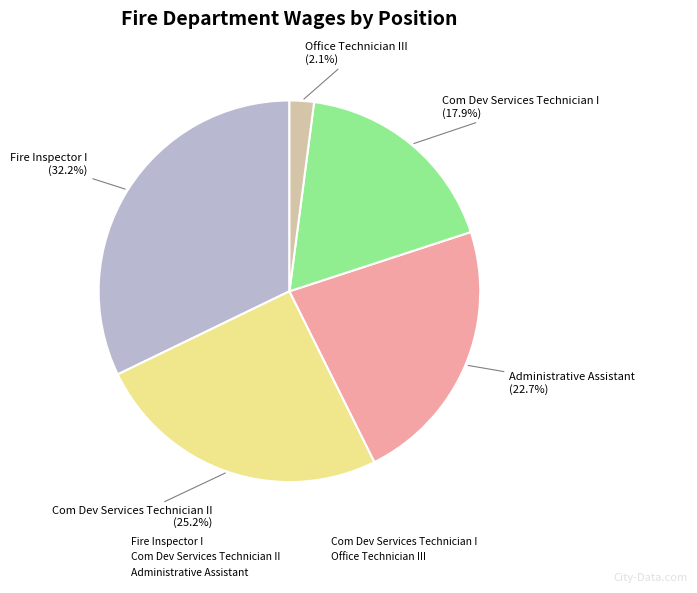

Which slice is the largest?

Fire Inspector I